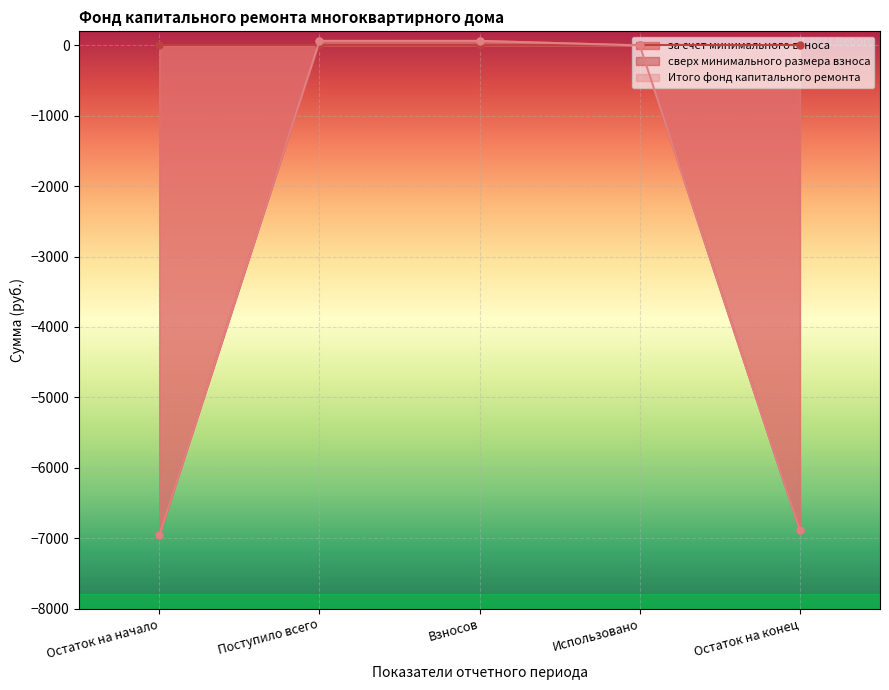

At which label is Итого фонд капитального ремонта closest to -3445?

Использовано